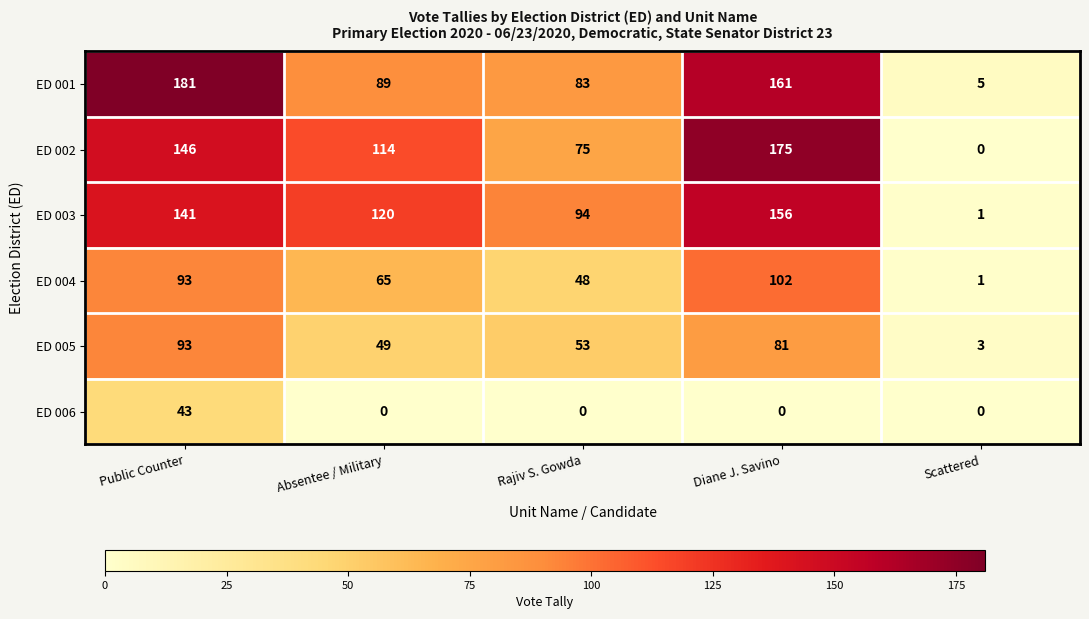

True or false: ED 003 has a value of 193 at Absentee / Military.

False